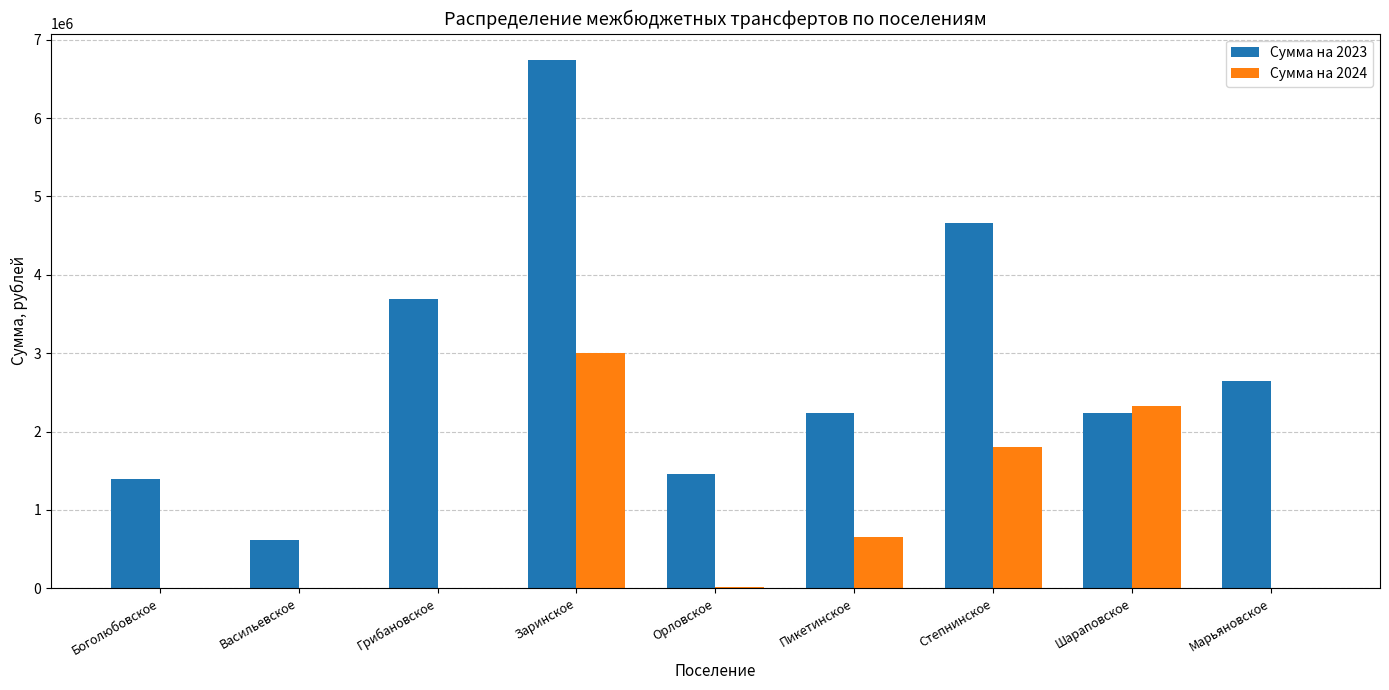

What is the maximum value shown in the chart?

6742033.8